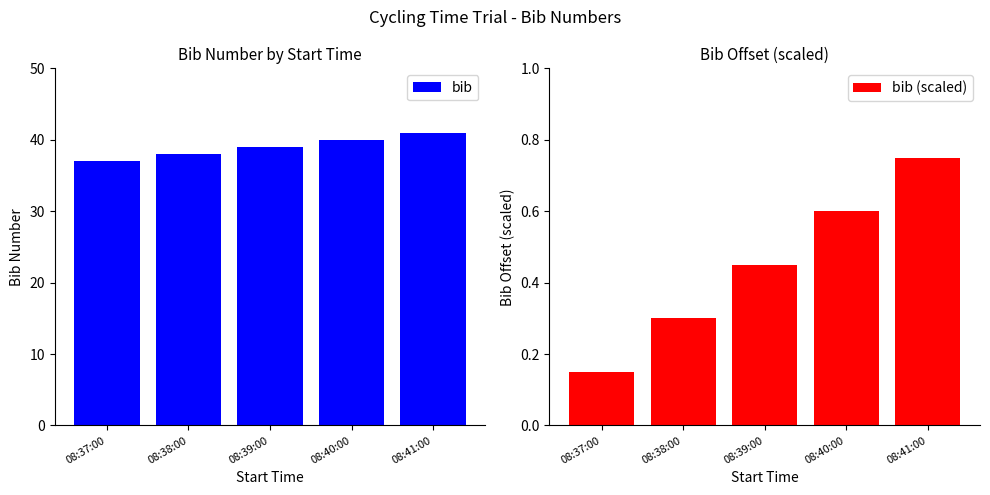

Which series has the largest range (max minus min)?

bib